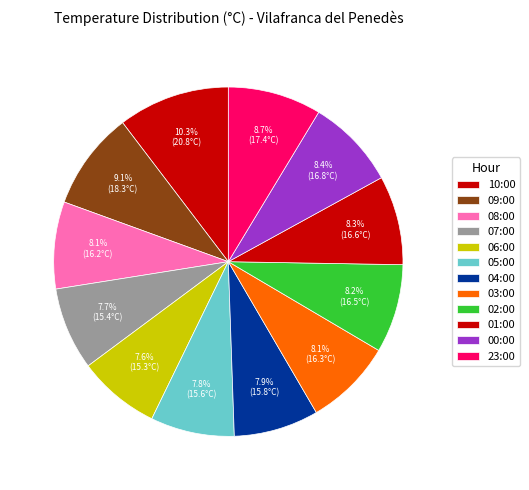

How many slices are in this pie chart?

12